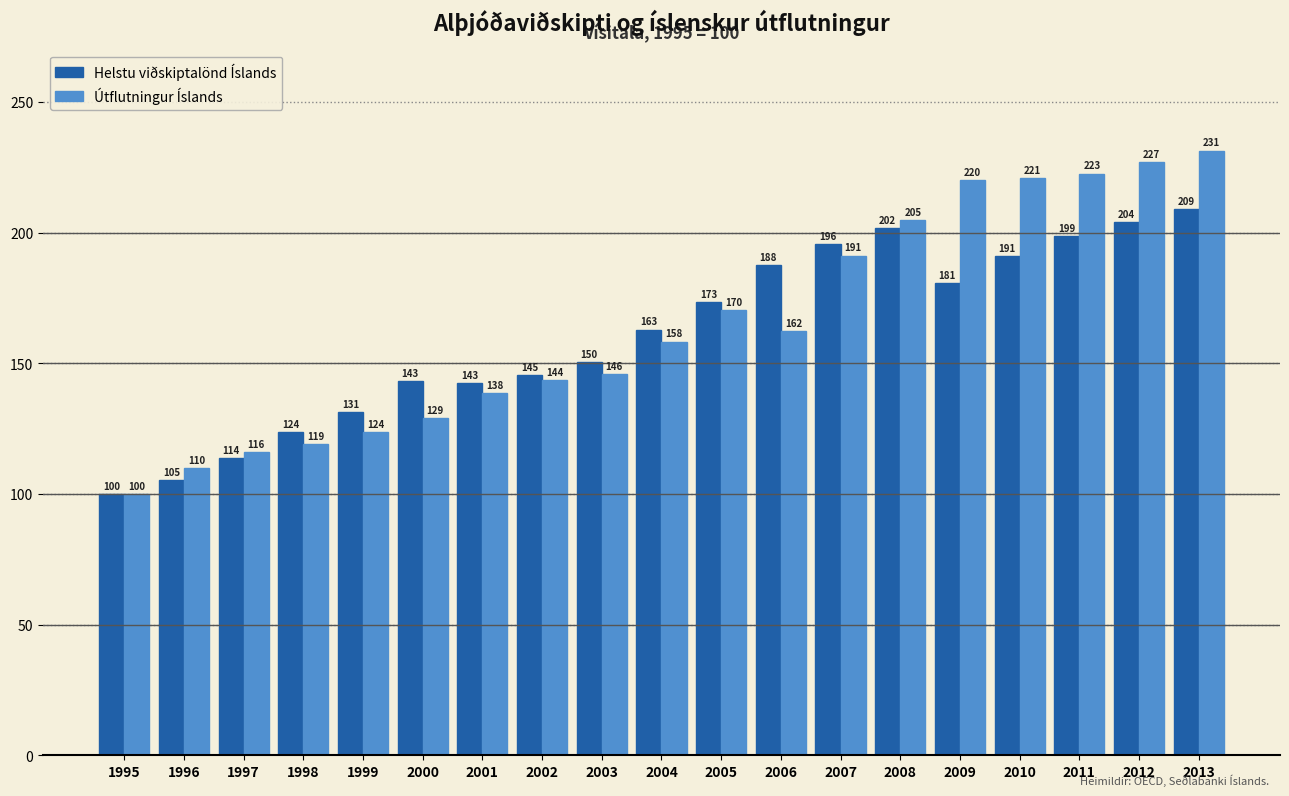

Where is Helstu viðskiptalönd Íslands nearest to the value 154?

2003